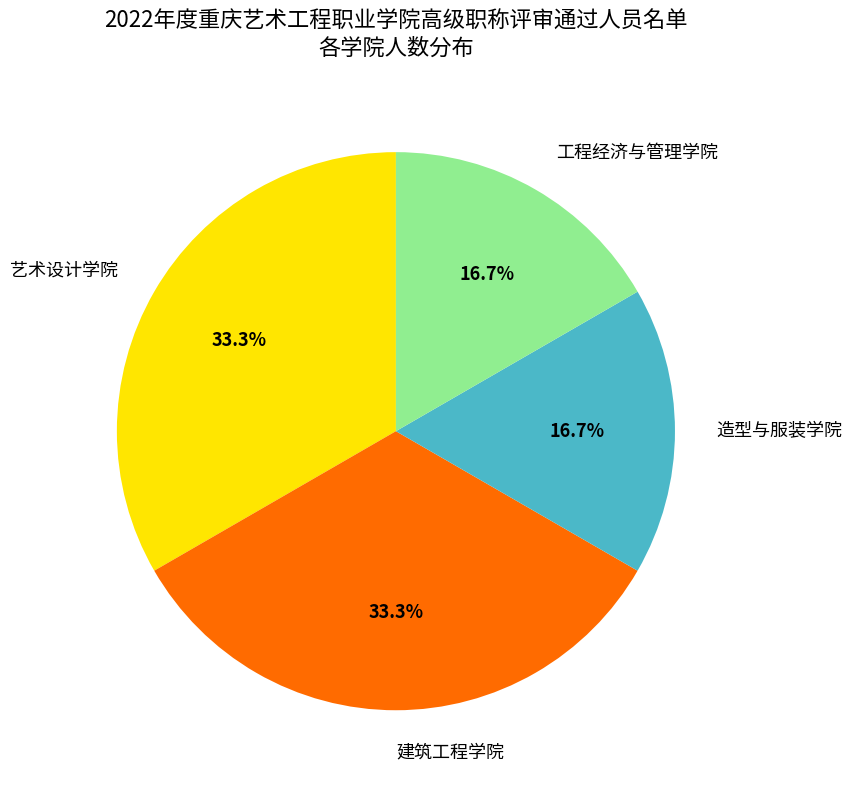

How many slices are in this pie chart?

4